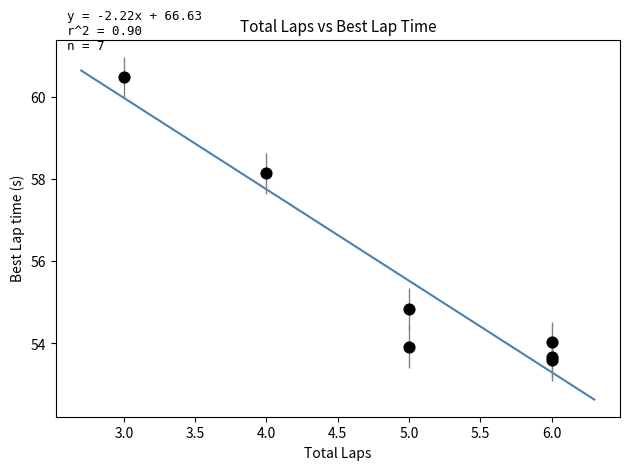

What is the range of X values (max minus min)?

3.0